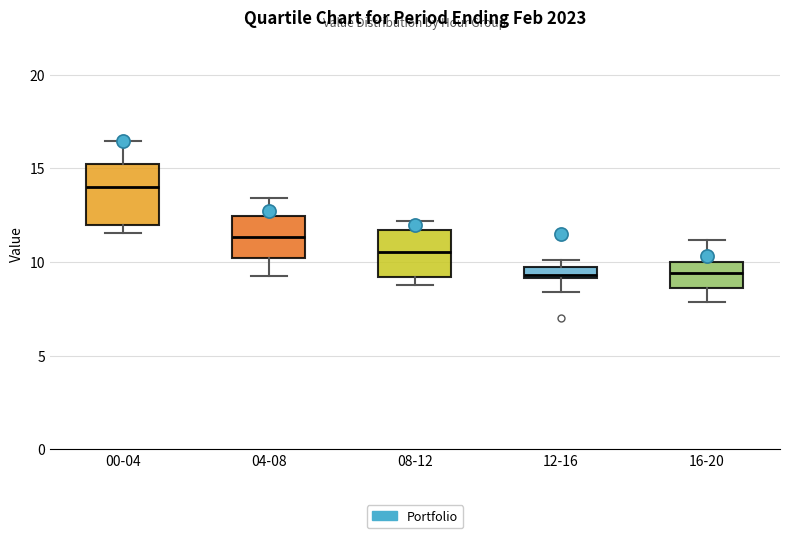

Which box is the tallest, from its lower edge to its upper edge?

00-04